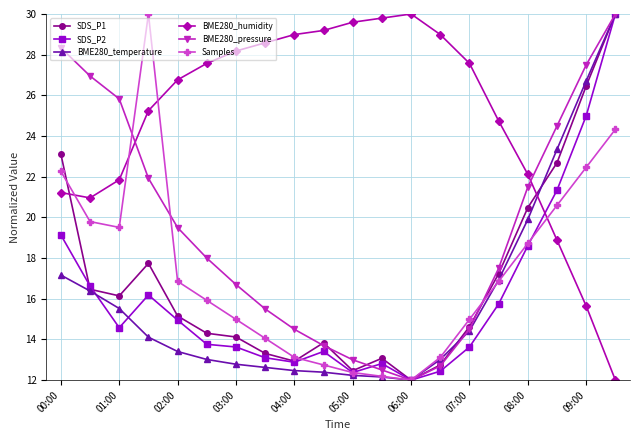

True or false: BME280_humidity and BME280_pressure cross at least once.

True